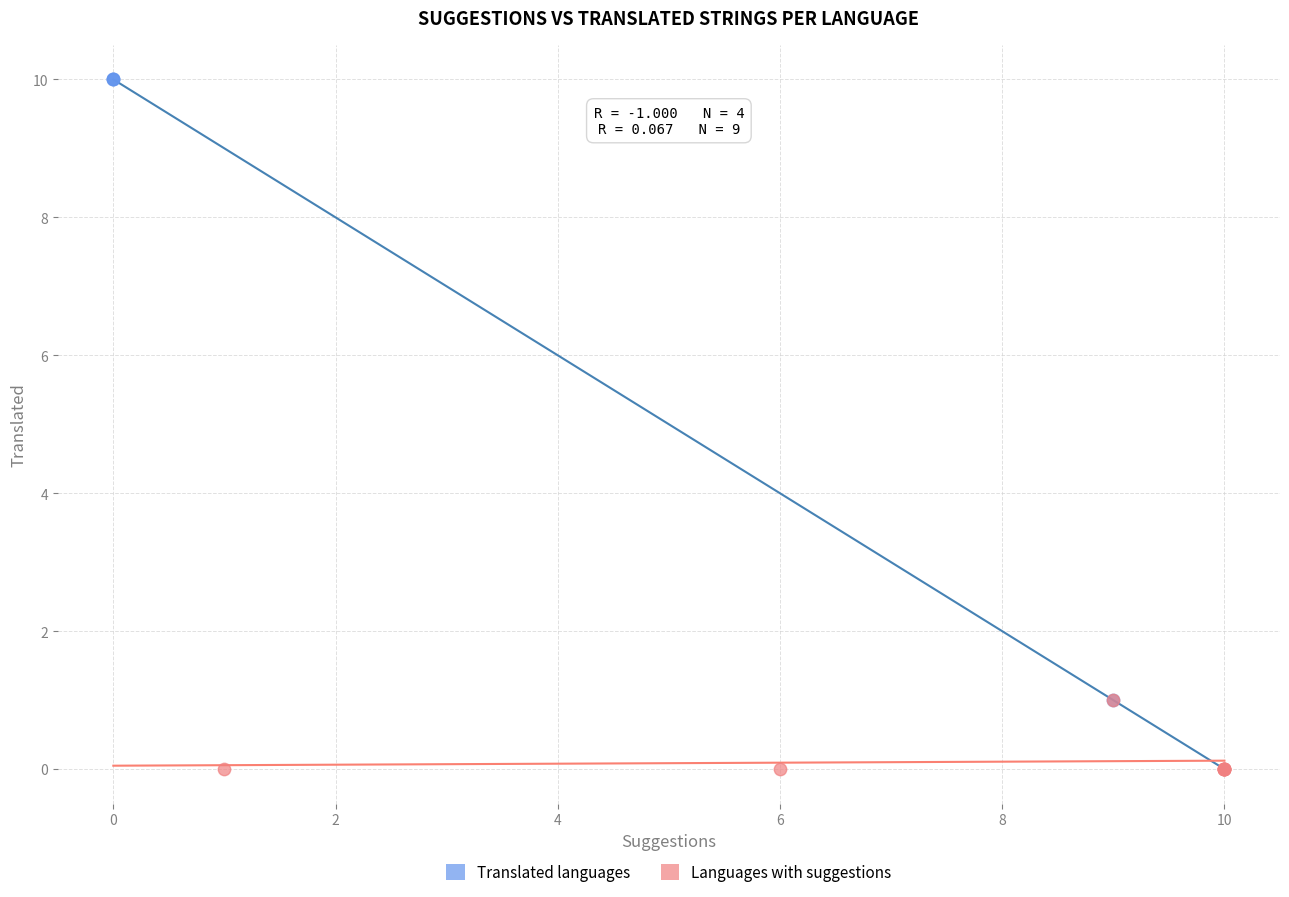

Which series has the widest spread of Y values?

Translated languages